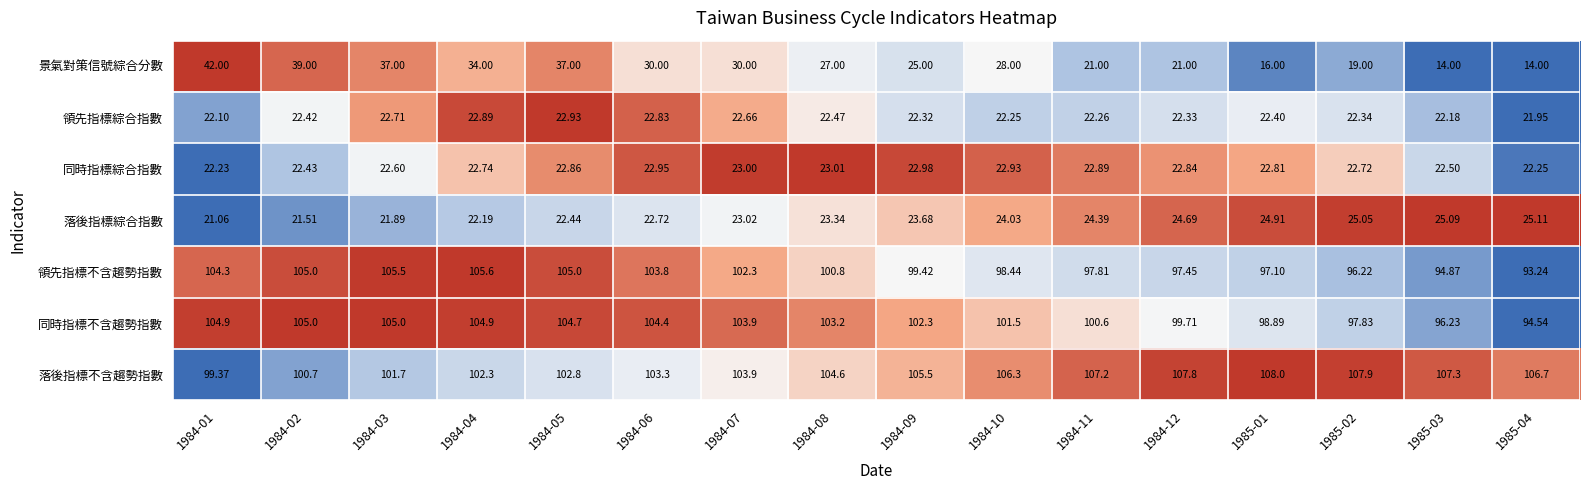

Which series changed the most between 1984-03 and 1985-03?

景氣對策信號綜合分數